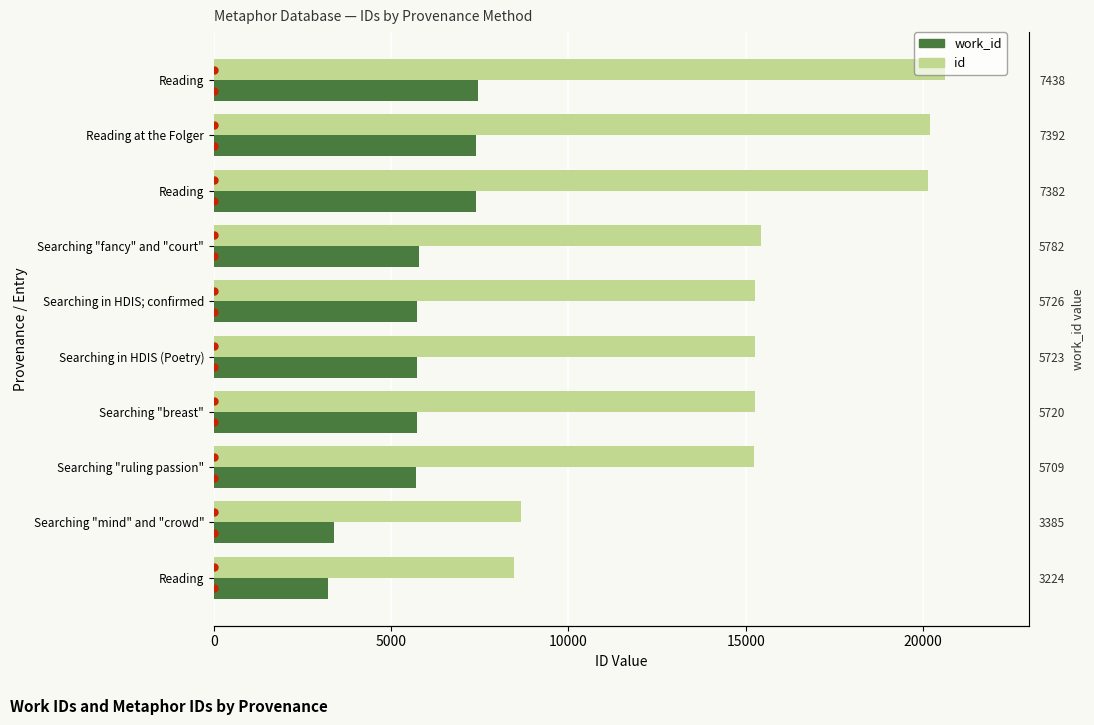

How many values in the work_id series exceed 5726?

4